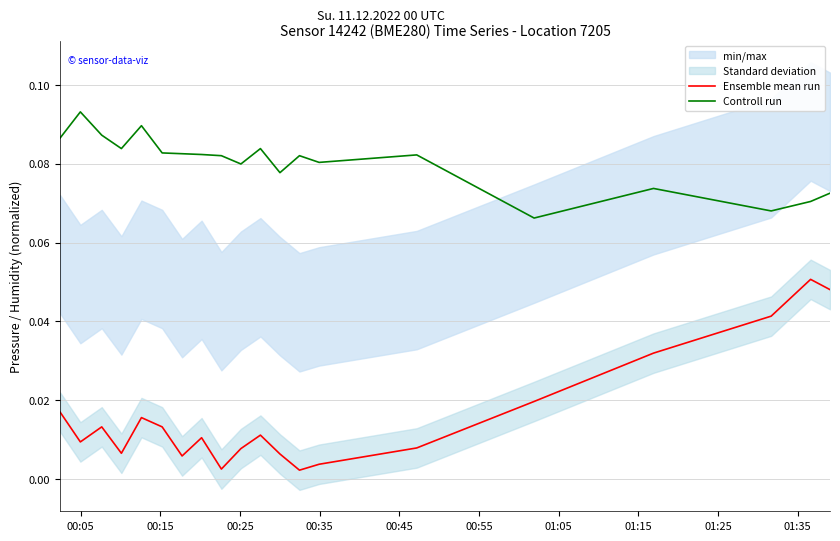

How many interior local peaks does the Ensemble mean run series have?

5